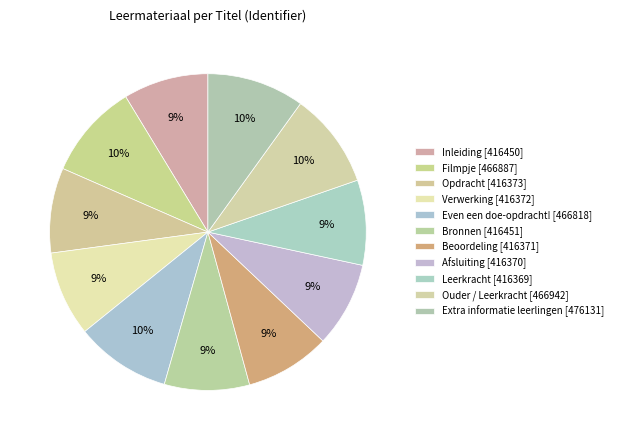

How many slices are in this pie chart?

11